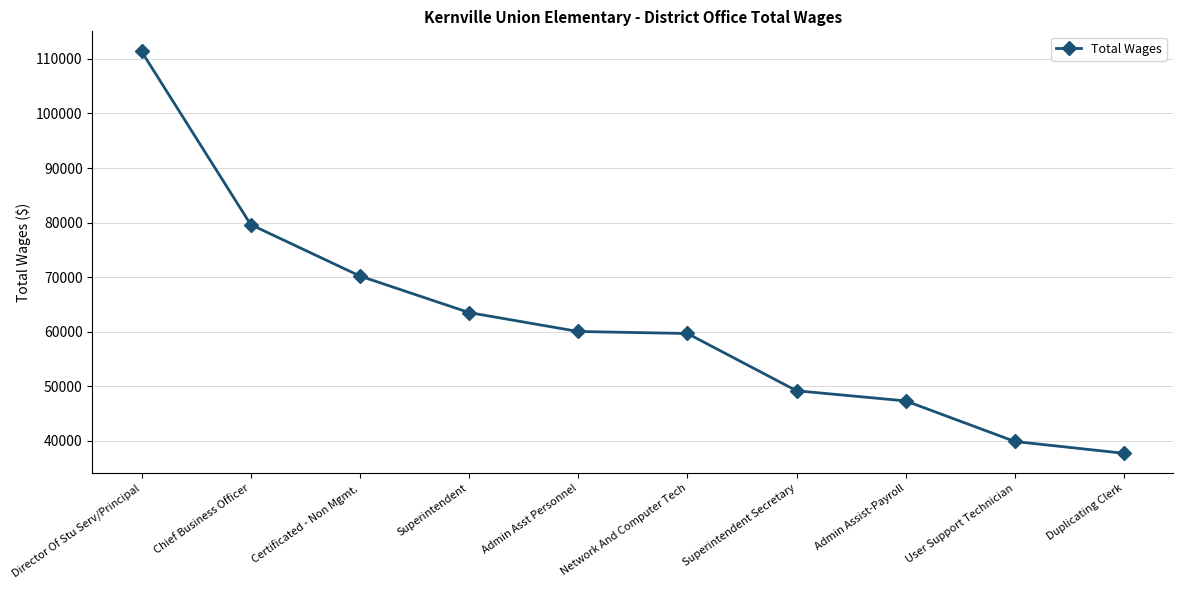

What is the greatest value displayed?

111379